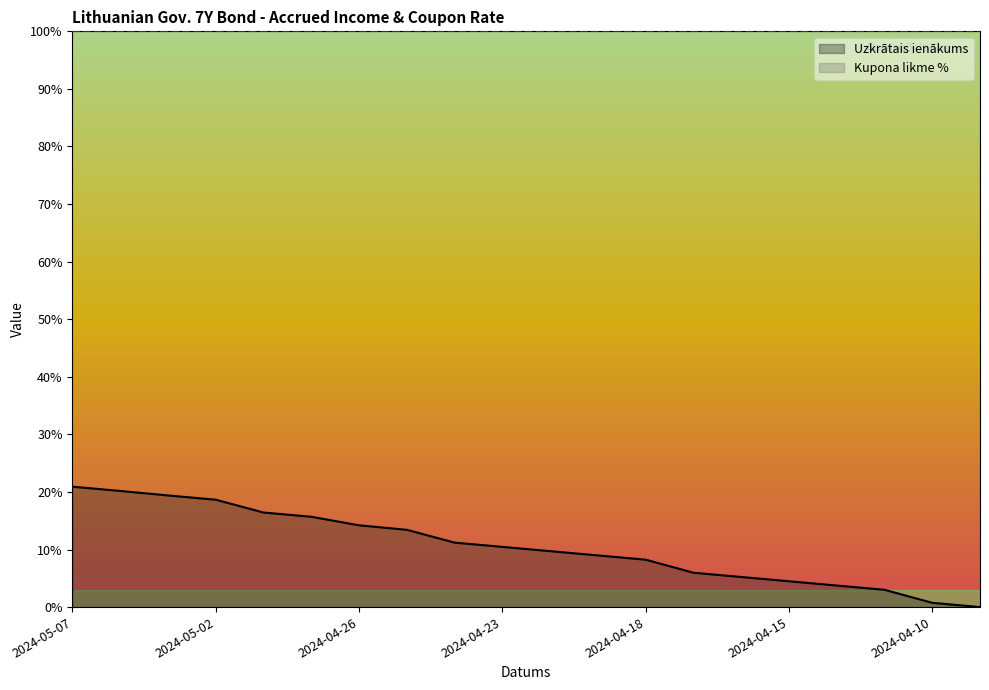

What is the value of the 10th point from the left?

0.1